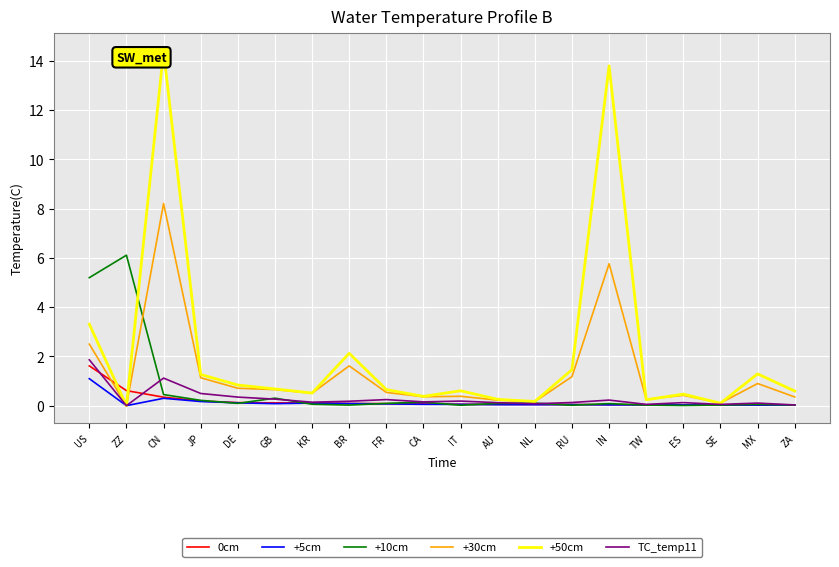

What is the total value across all series at TW?

0.6